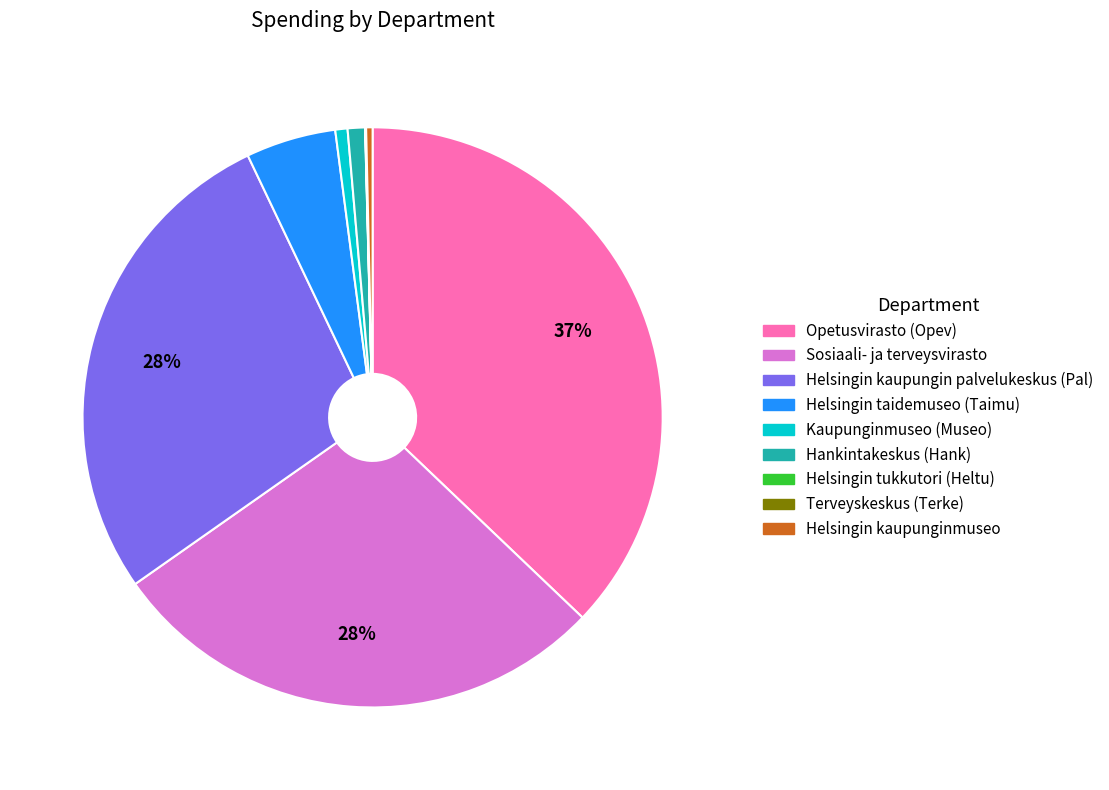

What percentage is the Helsingin kaupungin palvelukeskus (Pal) slice, to the nearest percent?

28%